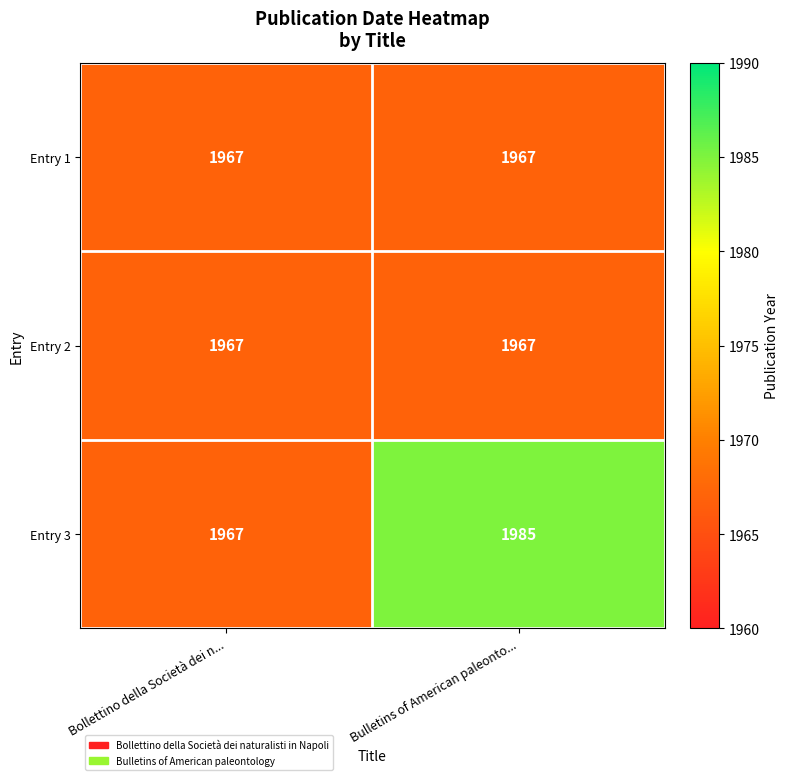

Which series has the largest range (max minus min)?

Entry 3